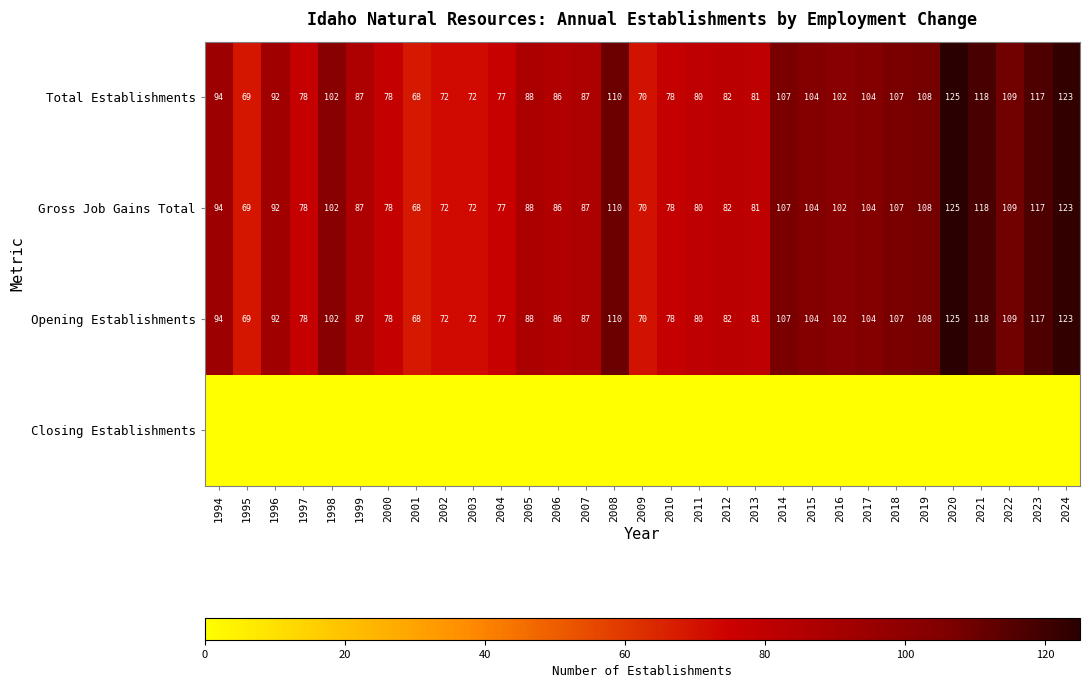

What is the sum of all Opening Establishments values?

2875